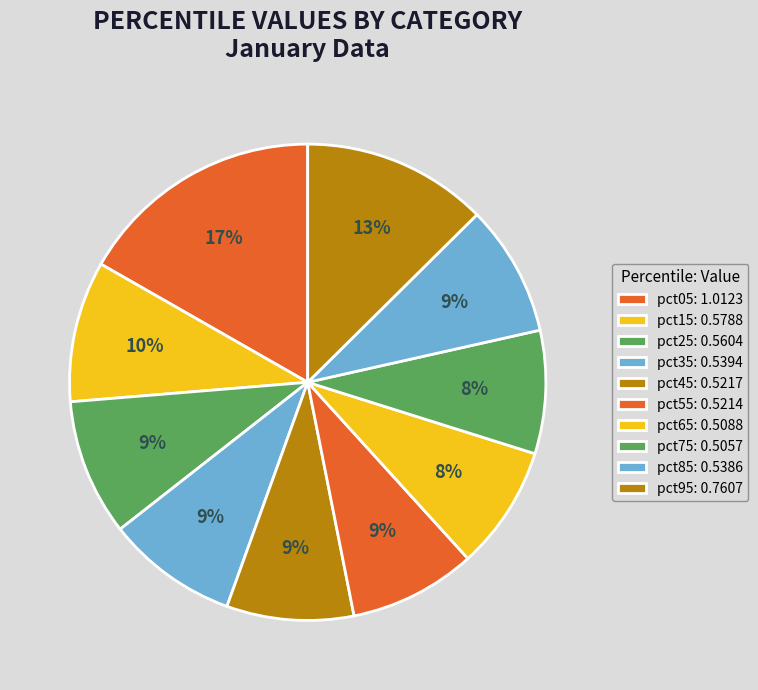

To the nearest percent, what portion does pct55 represent?

9%